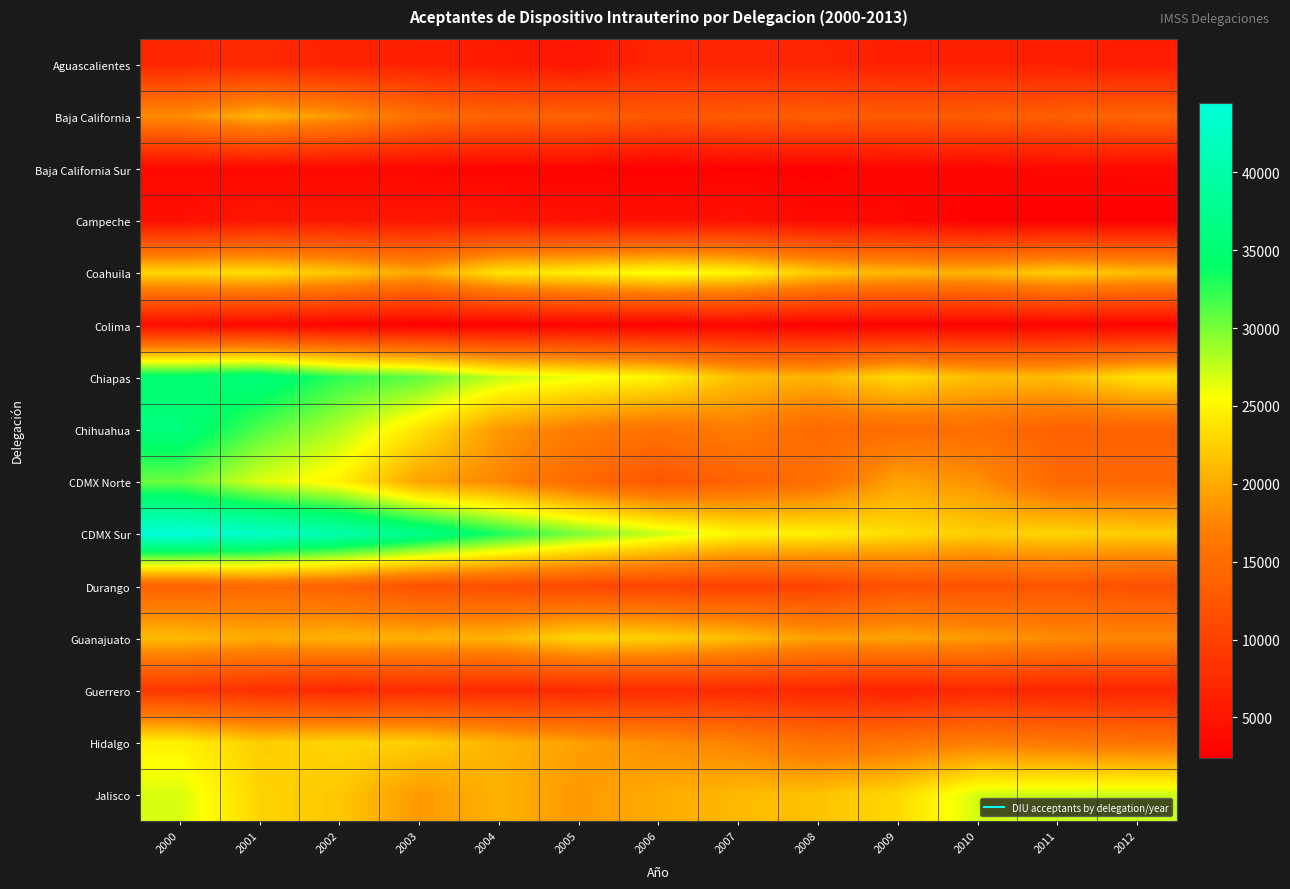

List the series in order of their peak value, lowest first.

Baja California Sur, Colima, Campeche, Aguascalientes, Guerrero, Durango, Baja California, Guanajuato, Hidalgo, Coahuila, Jalisco, CDMX Norte, Chiapas, Chihuahua, CDMX Sur